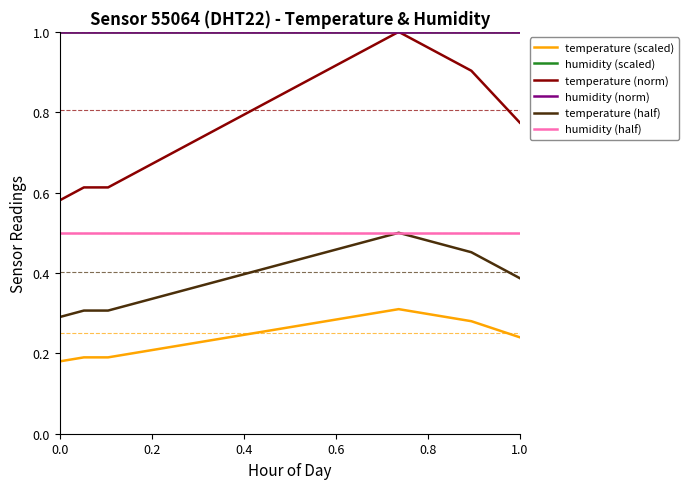

How many series are shown in this chart?

6